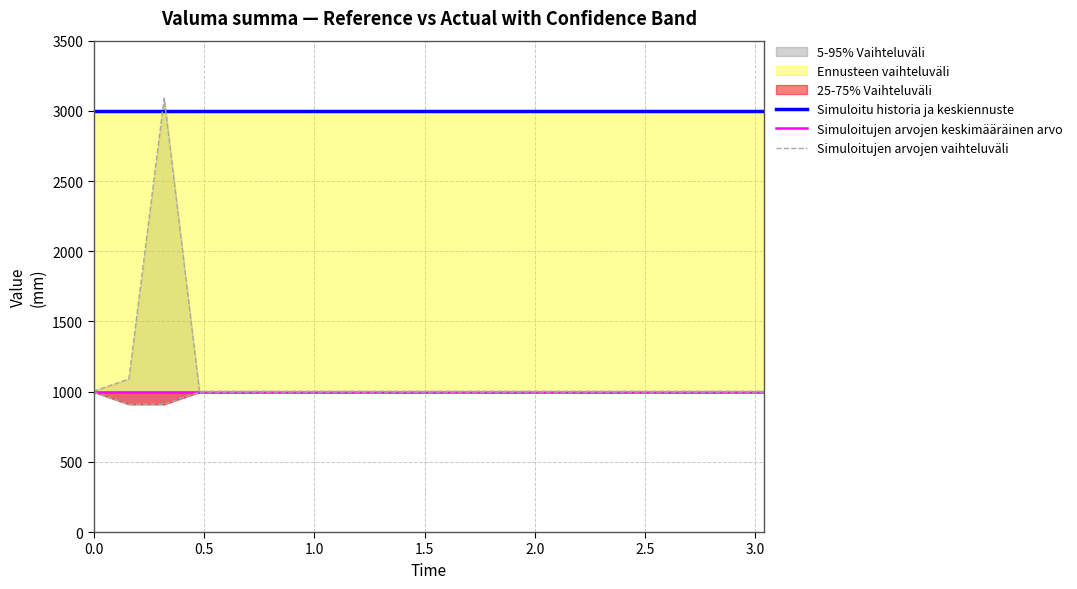

The Simuloitu historia ja keskiennuste series shows 5062 at 3.5. True or false?

False